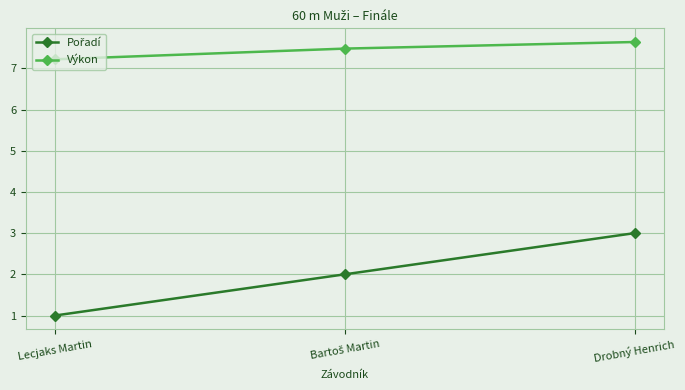

The Výkon series shows 3.2 at Lecjaks Martin. True or false?

False